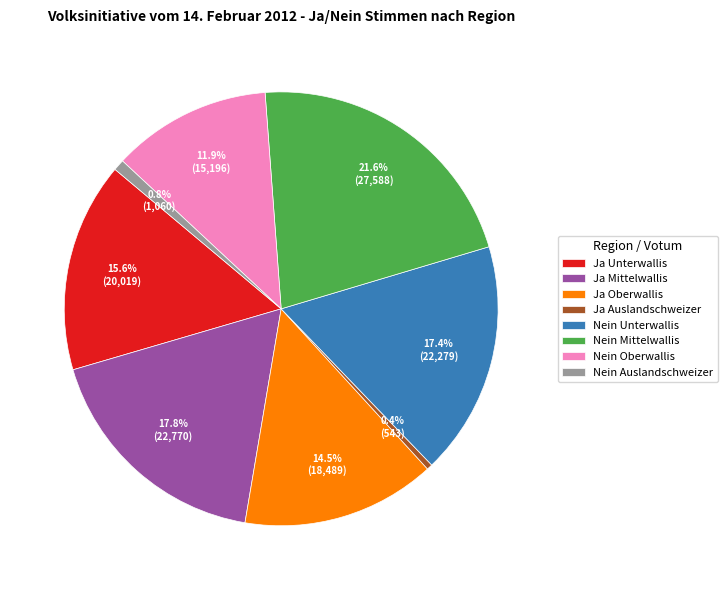

Is there a majority slice in this chart?

No